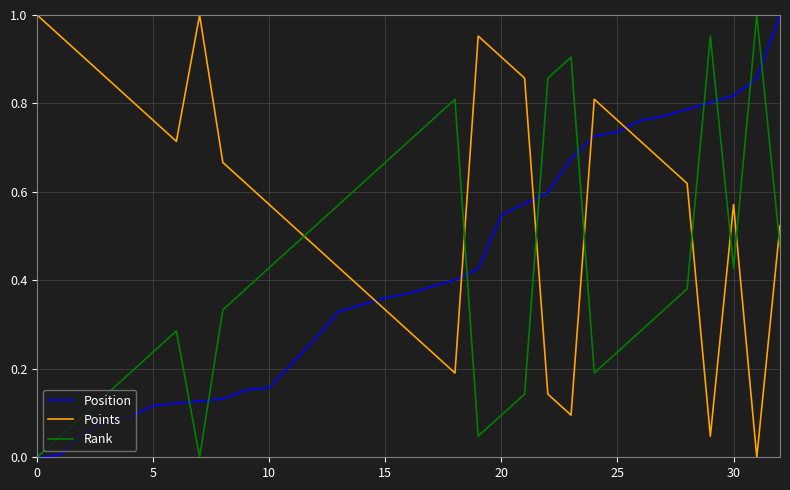

Which series has the largest total across all categories?

Points